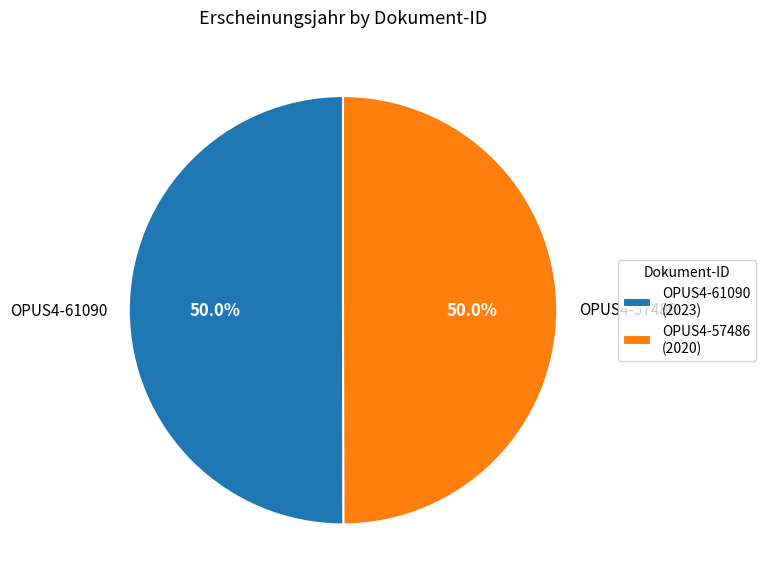

How many segments does this pie chart have?

2